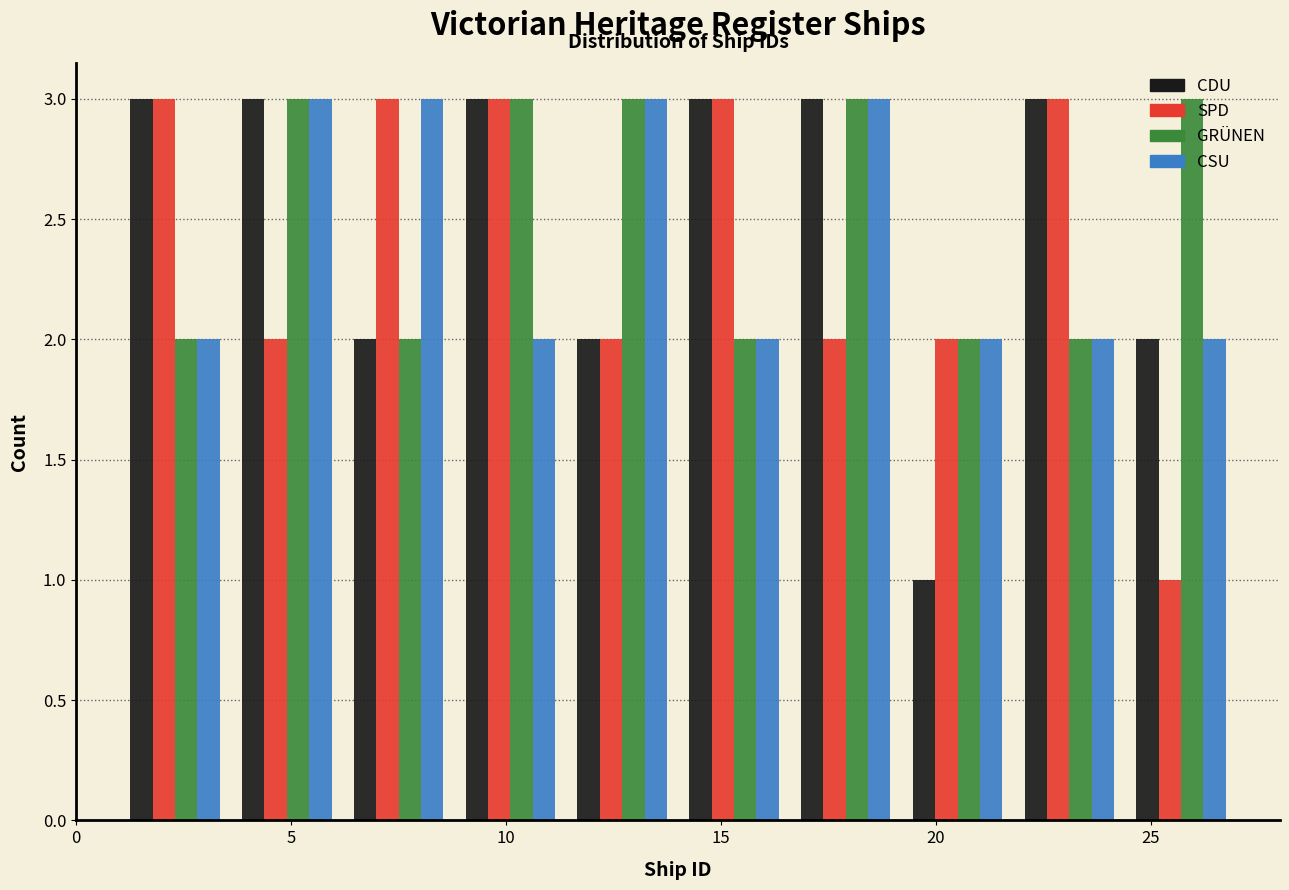

Reading left to right, transcribe this chart: for each range on the x-axis, give the height of each series' bar. Neither the bar edges nor the heights are printed on the chart, so give them approximately, as read against the axes.

1.0 to 3.6: CDU=3	SPD=3	GRÜNEN=2	CSU=2
3.6 to 6.2: CDU=3	SPD=2	GRÜNEN=3	CSU=3
6.2 to 8.8: CDU=2	SPD=3	GRÜNEN=2	CSU=3
8.8 to 11.4: CDU=3	SPD=3	GRÜNEN=3	CSU=2
11.4 to 14.0: CDU=2	SPD=2	GRÜNEN=3	CSU=3
14.0 to 16.6: CDU=3	SPD=3	GRÜNEN=2	CSU=2
16.6 to 19.2: CDU=3	SPD=2	GRÜNEN=3	CSU=3
19.2 to 21.8: CDU=1	SPD=2	GRÜNEN=2	CSU=2
21.8 to 24.4: CDU=3	SPD=3	GRÜNEN=2	CSU=2
24.4 to 27.0: CDU=2	SPD=1	GRÜNEN=3	CSU=2